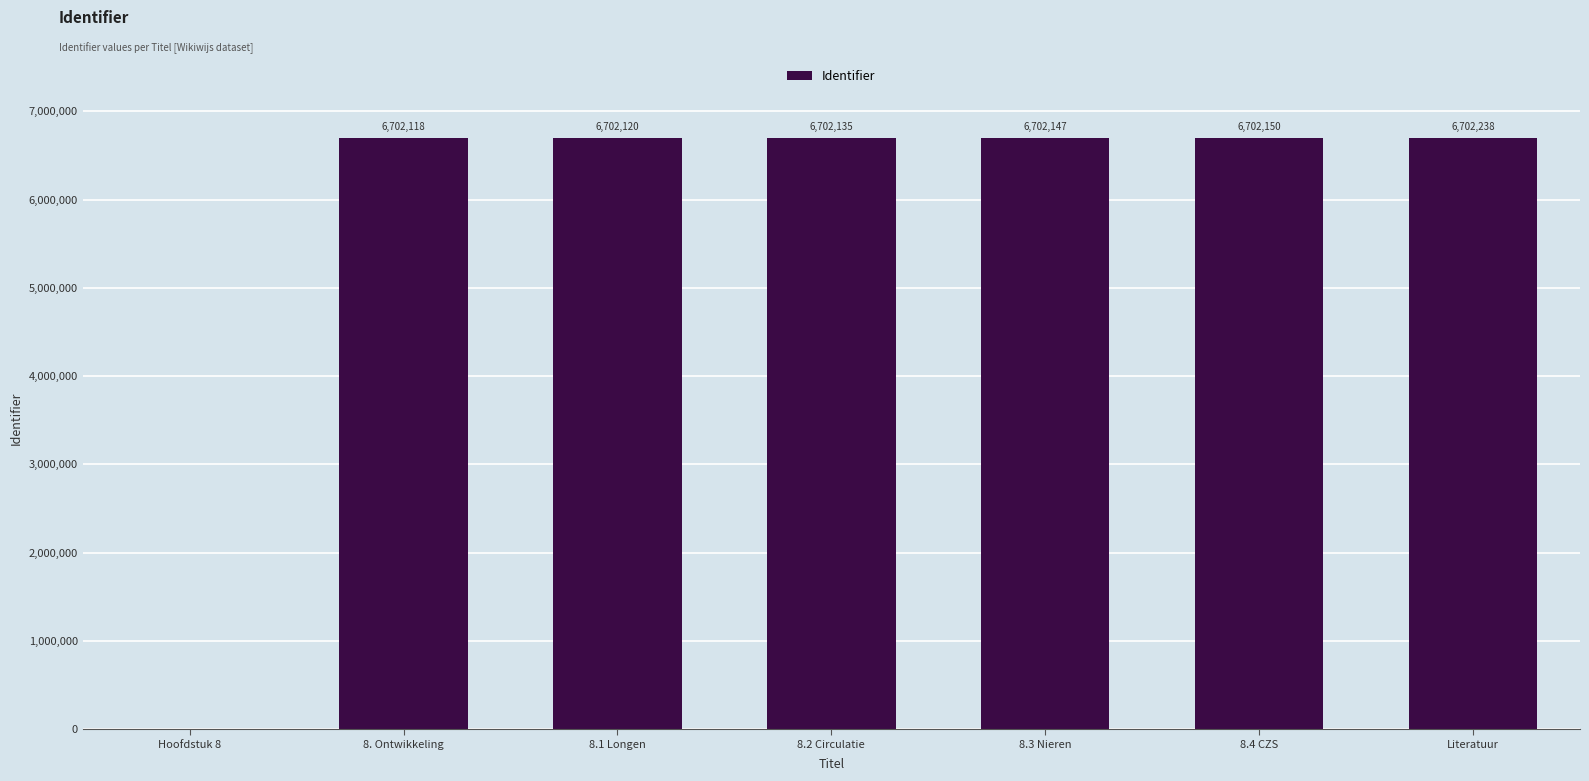

Is it true that the value at 8.4 CZS is 6702150?

True